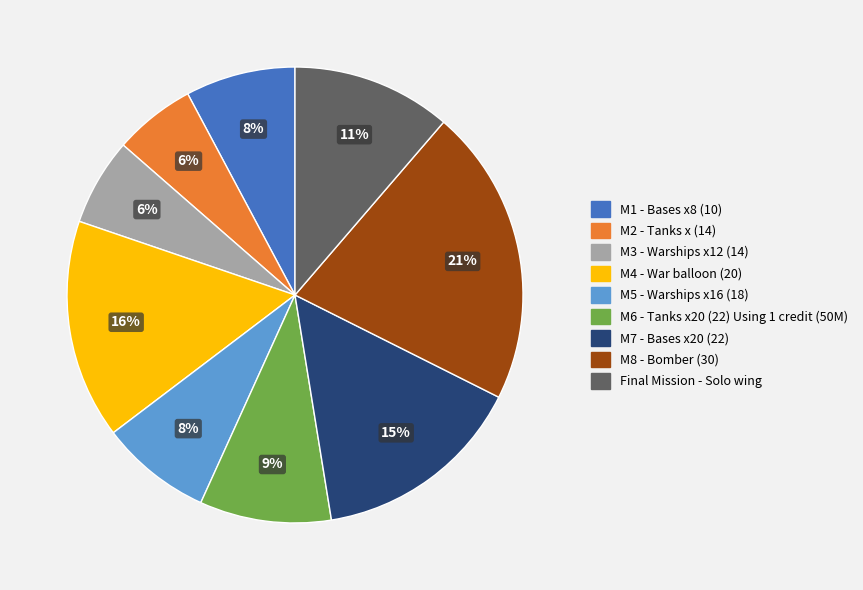

Between M2 - Tanks x (14) and Final Mission - Solo wing, which is larger?

Final Mission - Solo wing